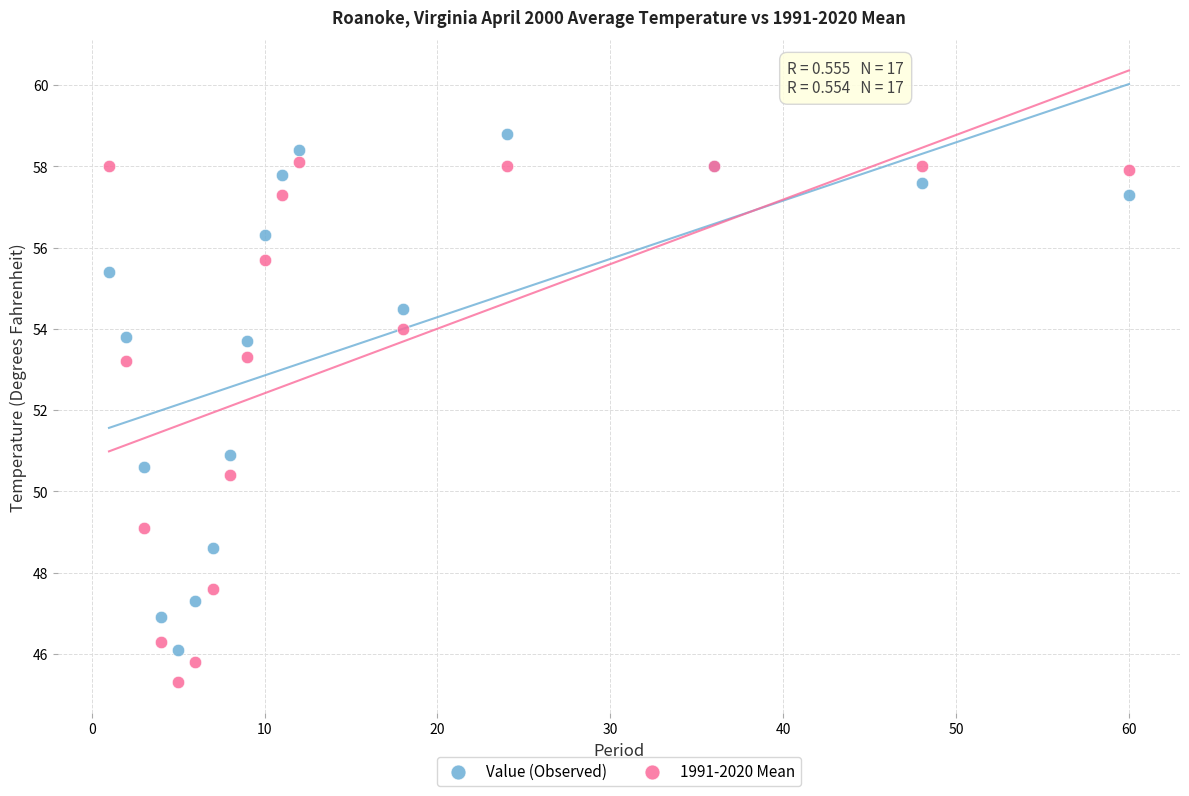

What is the X range (max minus min) for the scatter plot?

59.0